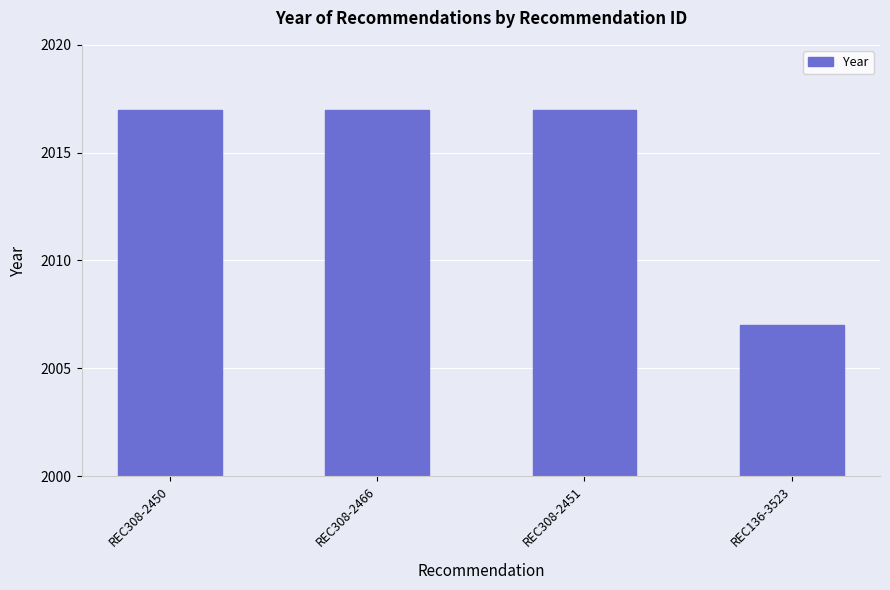

Which label corresponds to the smallest value in the chart?

REC136-3523